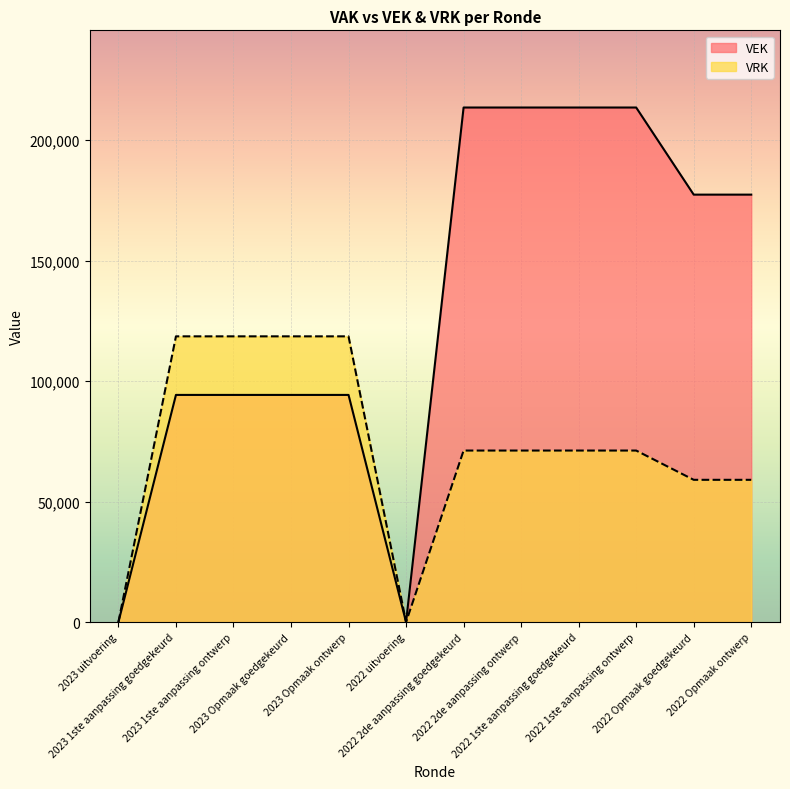

Does the chart display data point markers on the line(s)?

No